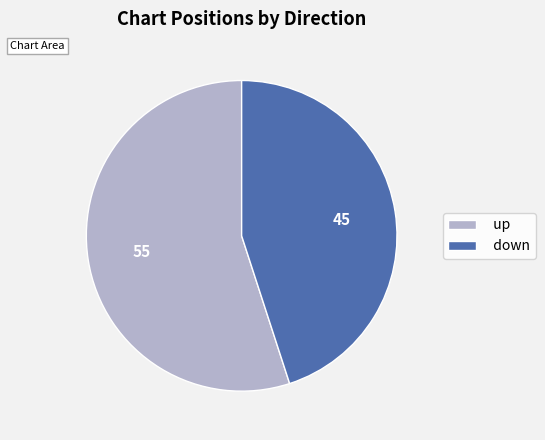

Which slice is the largest?

up